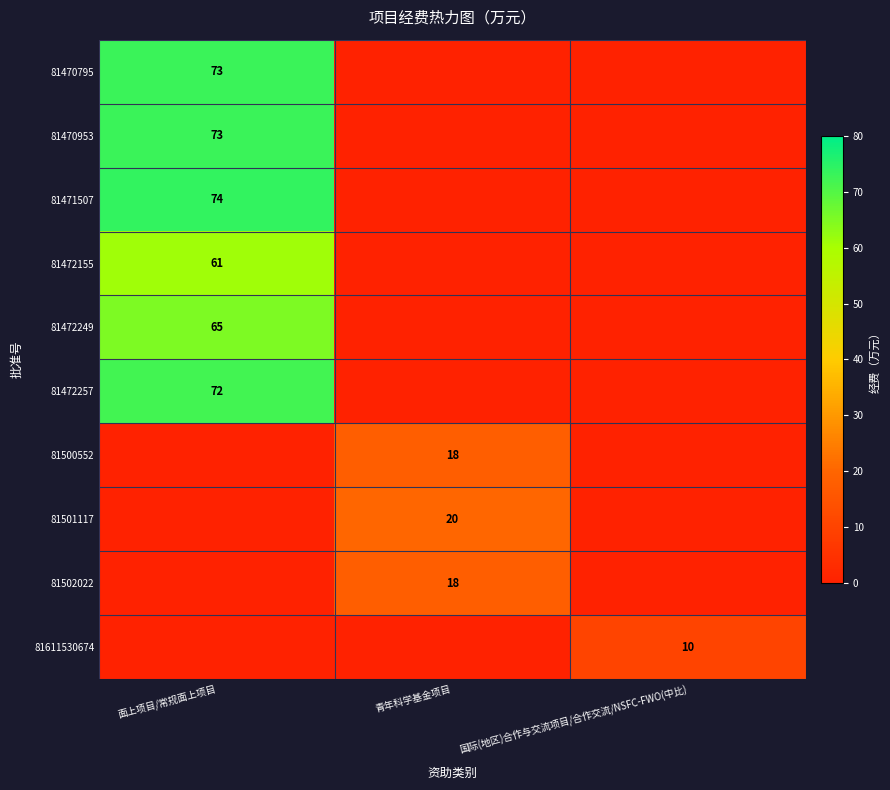

What is the average value of the 81471507 series?

25